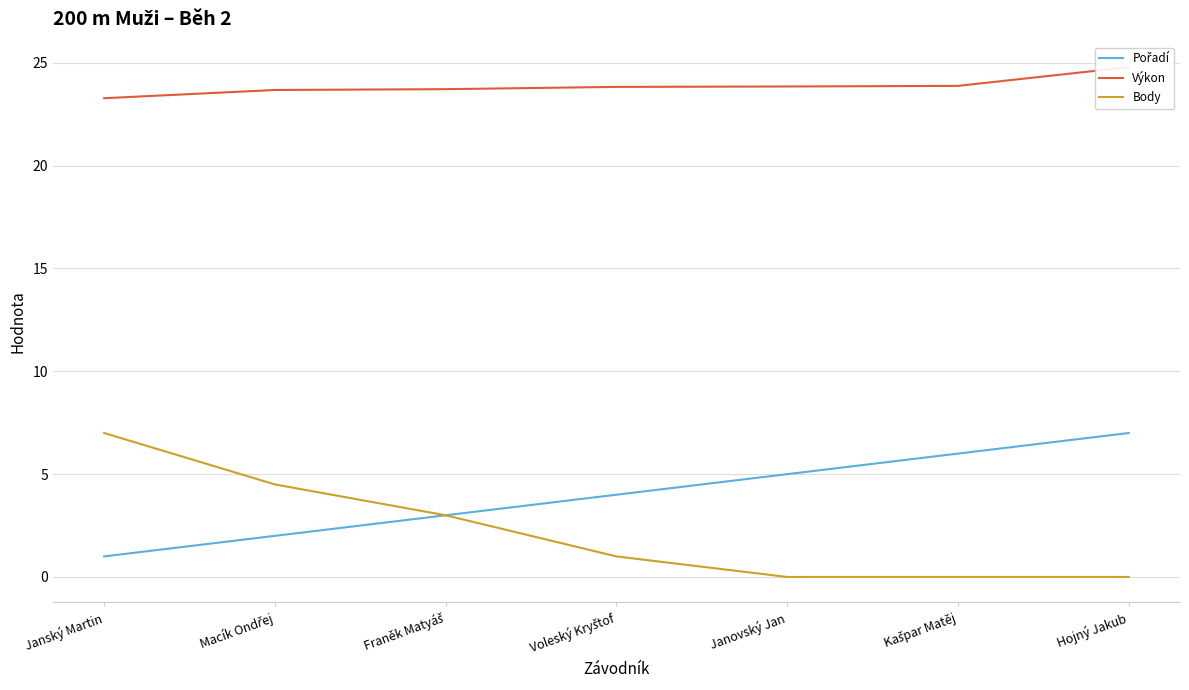

Is the value of Pořadí at Voleský Kryštof greater than the value of Výkon at Macík Ondřej?

No